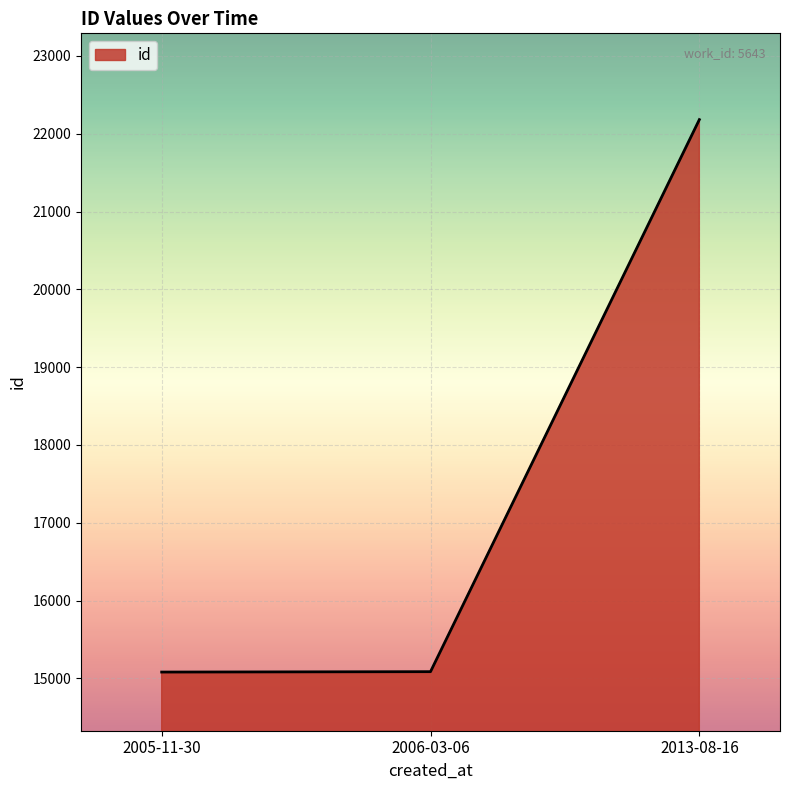

What is the sum of all values?

52349